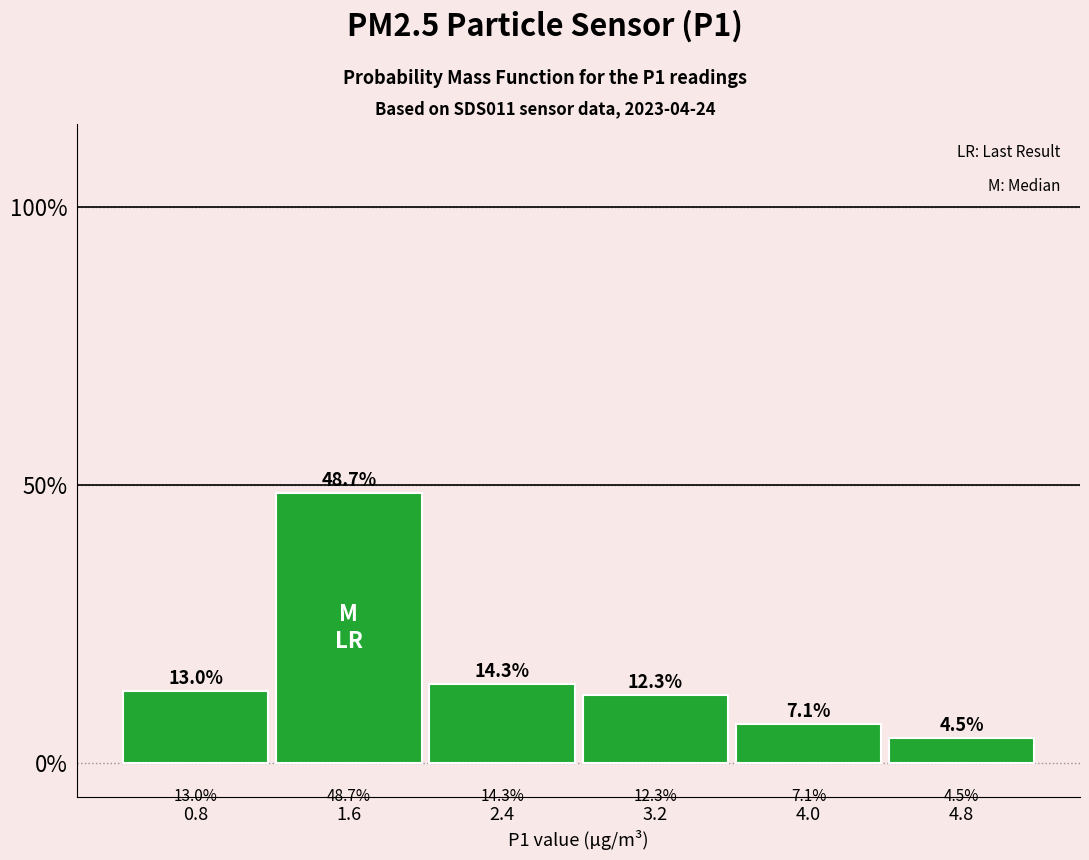

How tall is the bar that spans 2.0 to 2.8 on the x-axis?

14.3